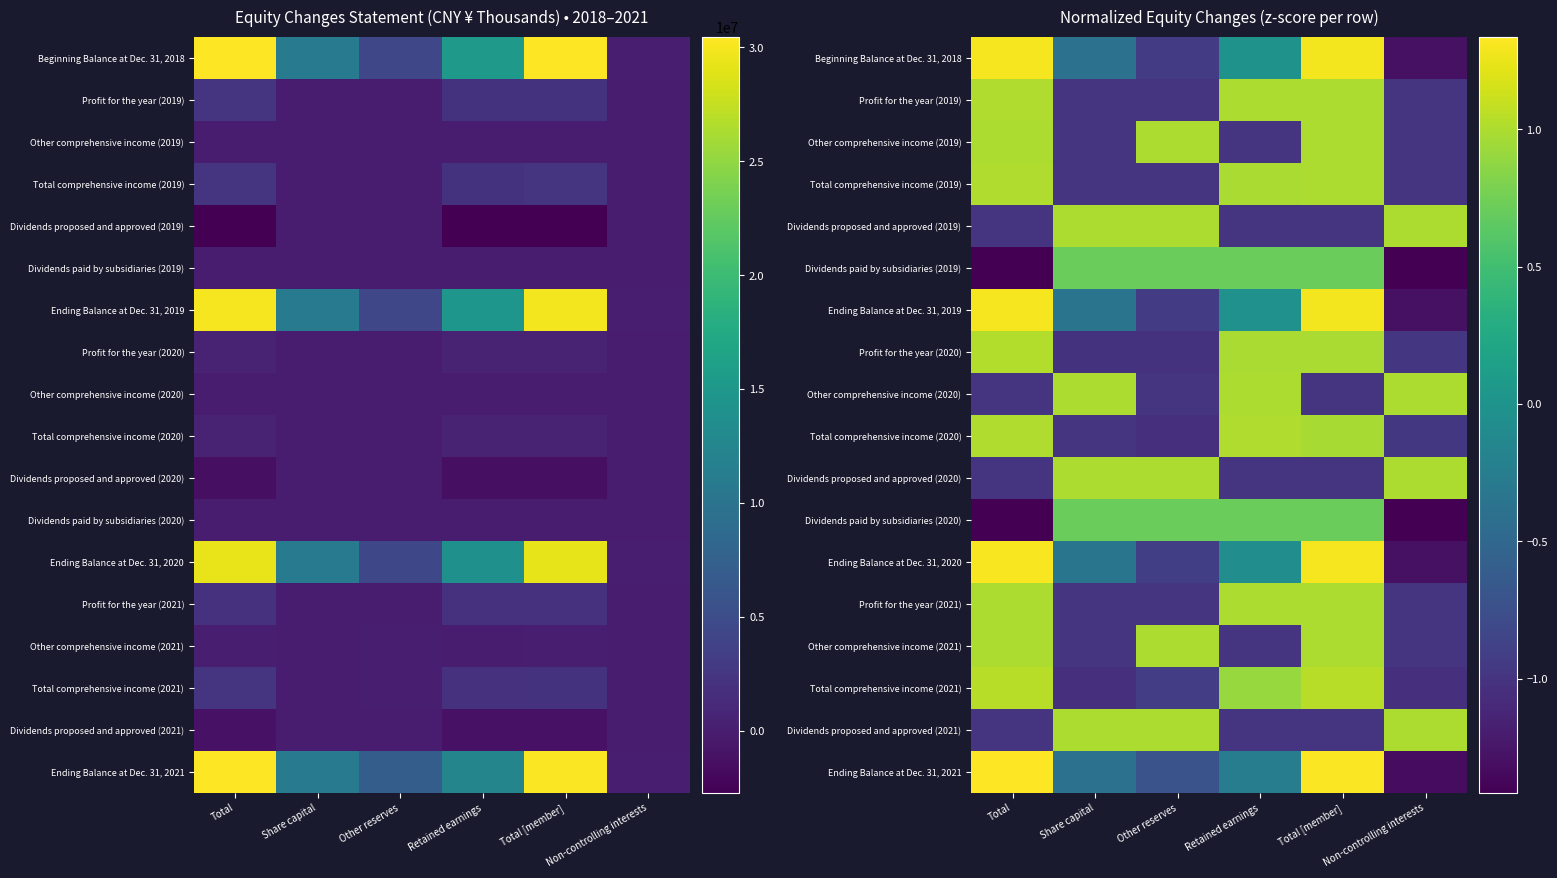

What is the minimum value for Profit for the year (2020)?

-1.0